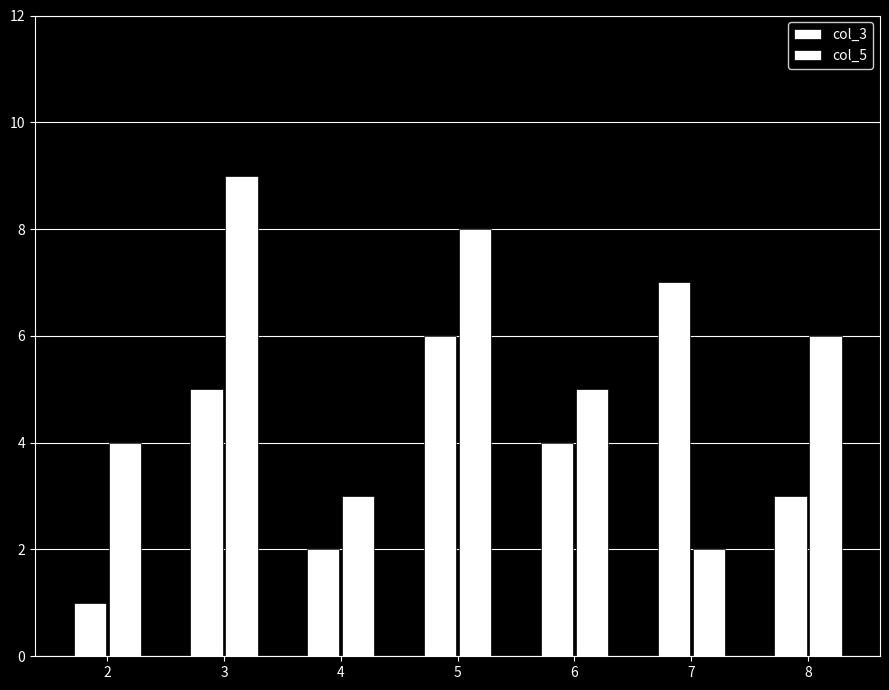

Reading right to left, transcribe all the data shown in this chart.

col_3: 8=3	7=7	6=4	5=6	4=2	3=5	2=1
col_5: 8=6	7=2	6=5	5=8	4=3	3=9	2=4